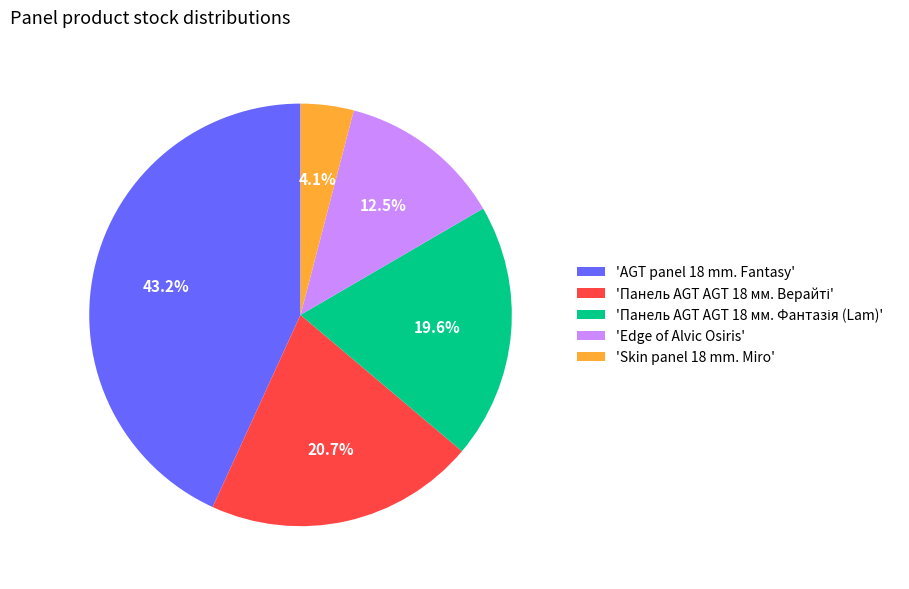

Does 'AGT panel 18 mm. Fantasy' account for over 50% of the chart?

No